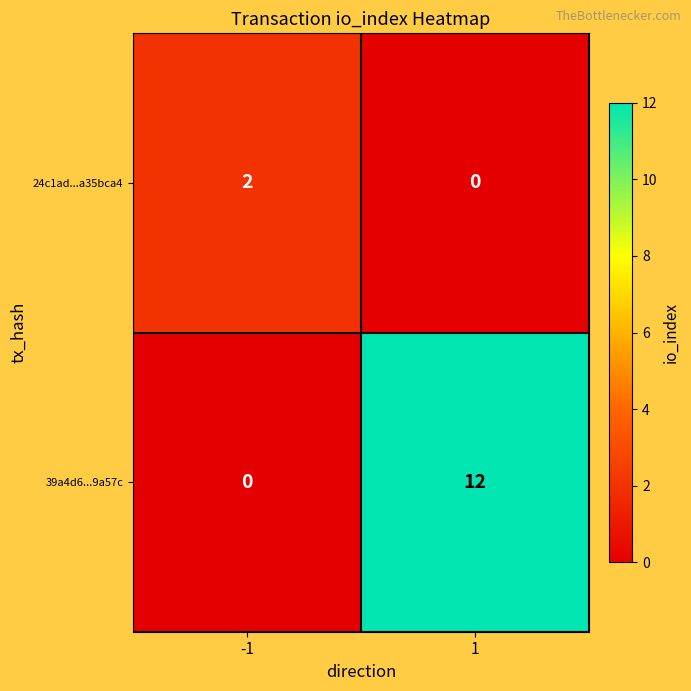

The 39a4d6...9a57c series shows -8 at -1. True or false?

False